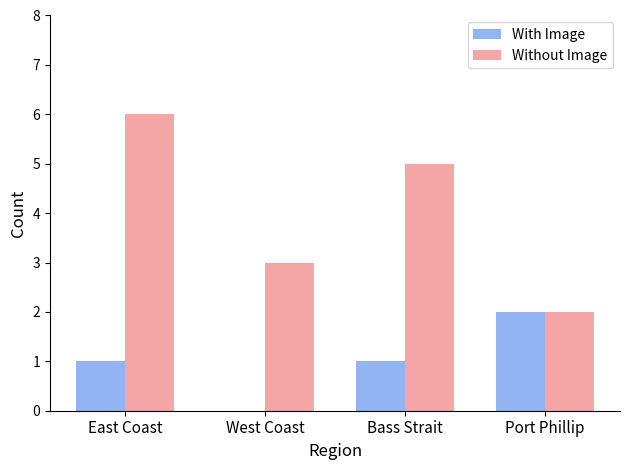

Count the Without Image values in the range 3 to 6.

3